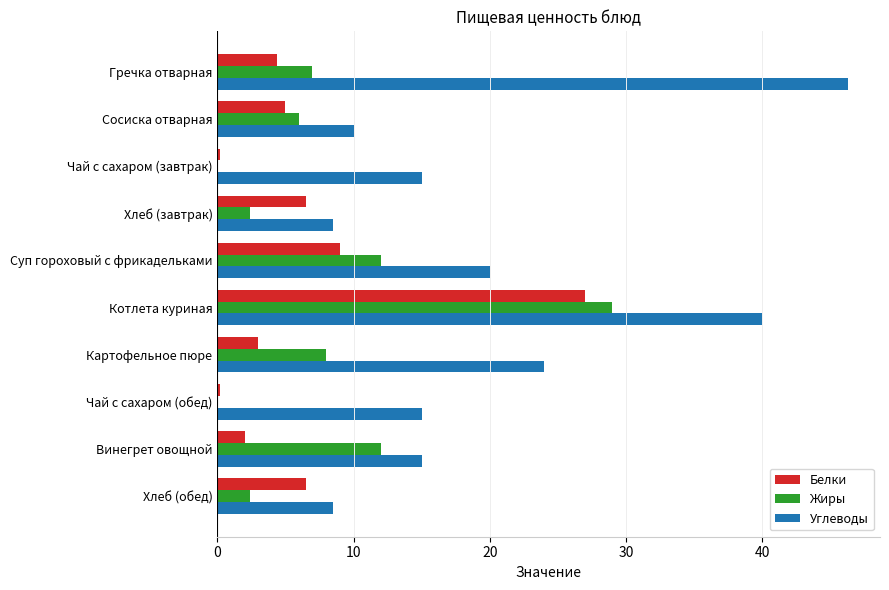

Which series has the largest range (max minus min)?

Углеводы